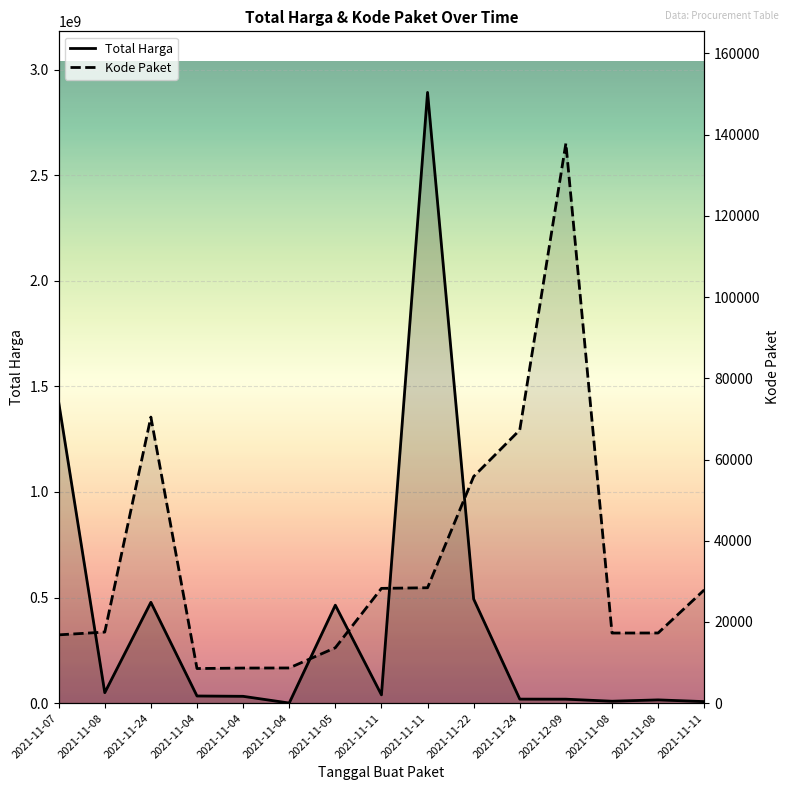

The Total Harga series shows 807700 at 2021-11-04. True or false?

False